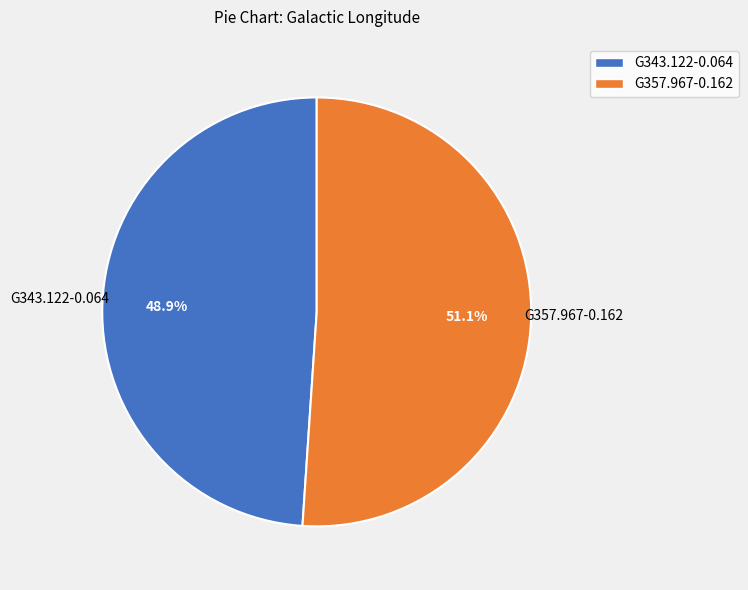

Count the number of slices in the pie.

2